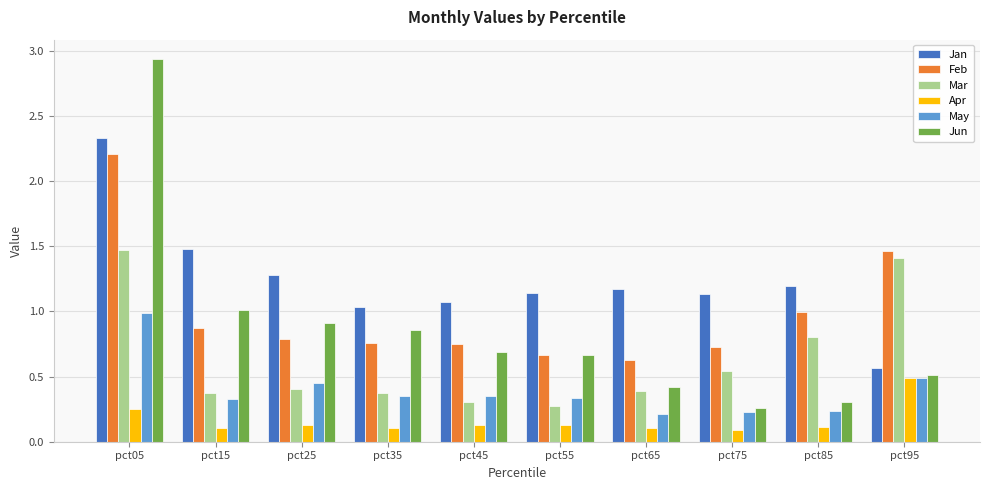

What is the sum of all Jan values?

12.4